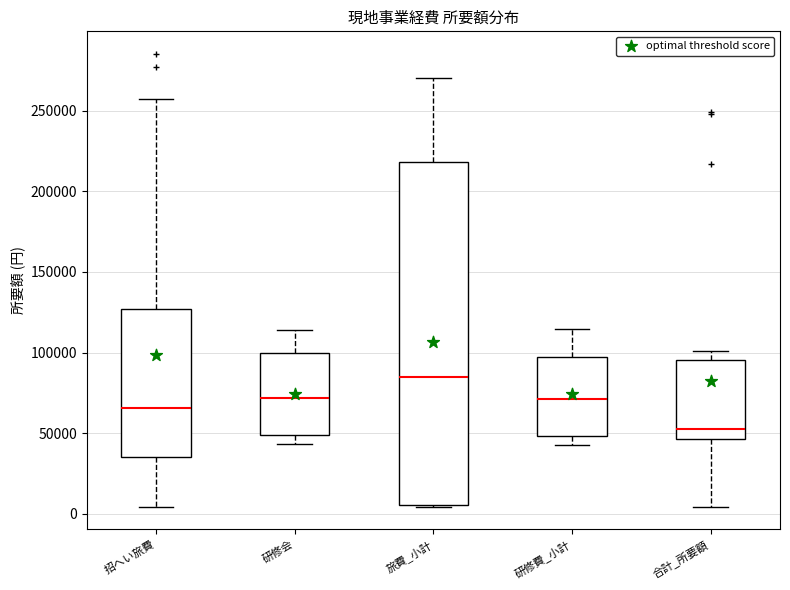

Which box's median line is the highest?

旅費_小計